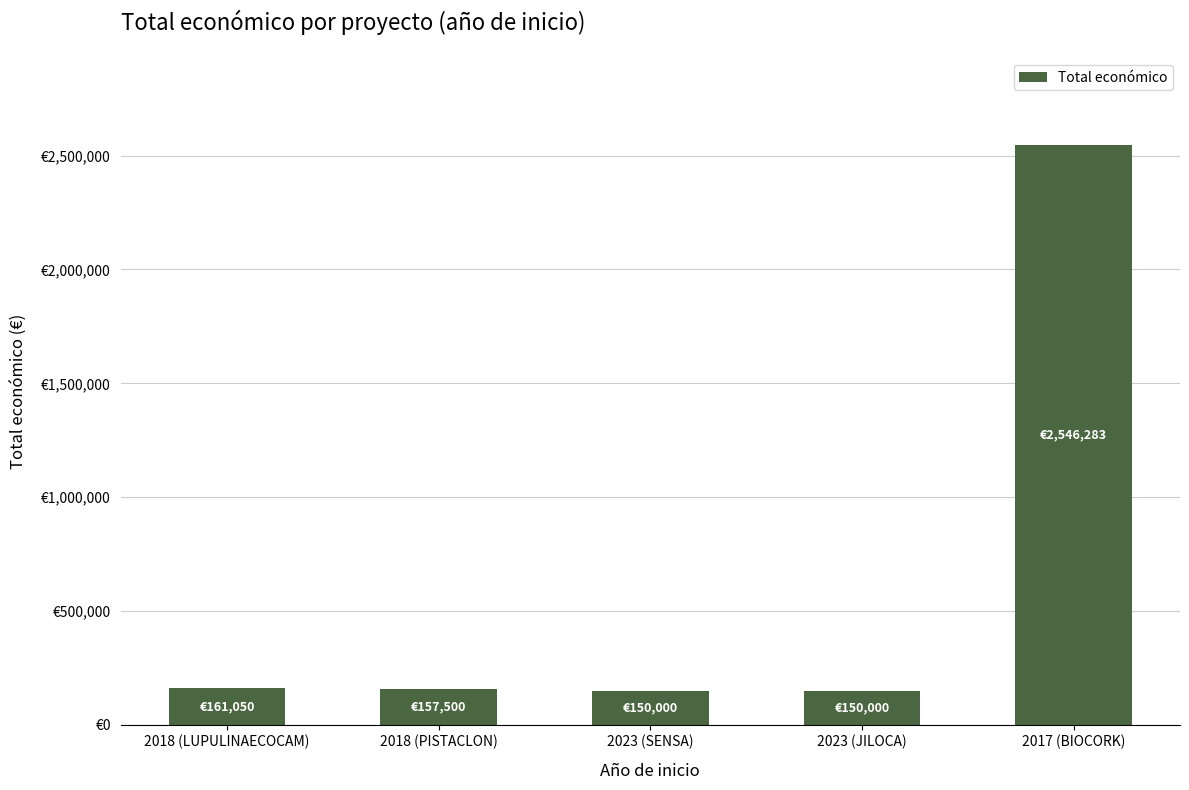

What is the minimum value shown in the chart?

150000